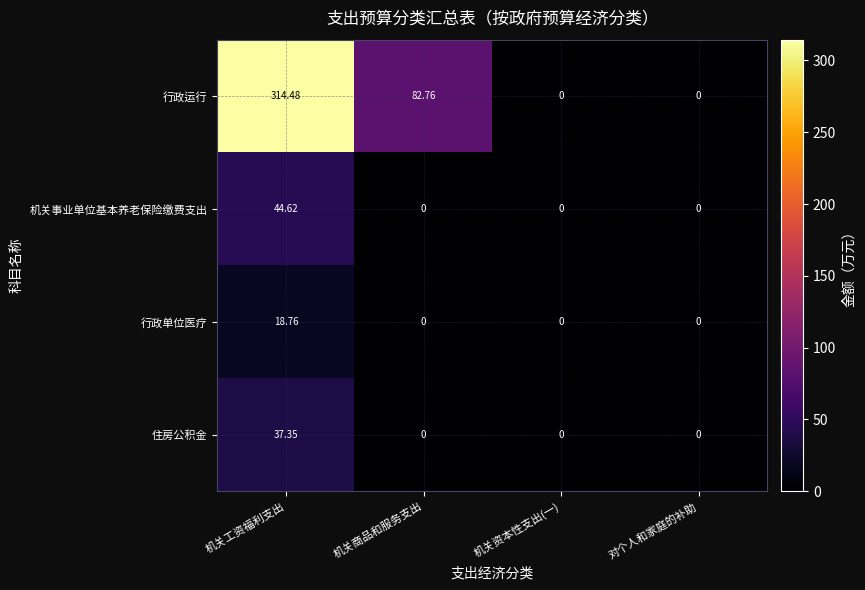

Where is 行政运行 nearest to the value 157?

机关商品和服务支出